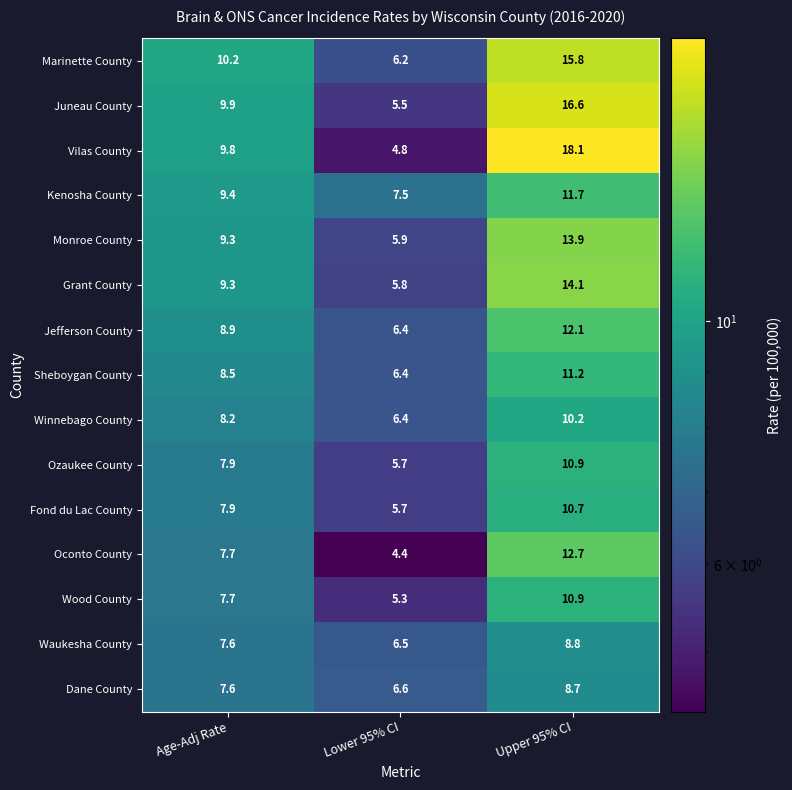

Which series has the largest range (max minus min)?

Vilas County